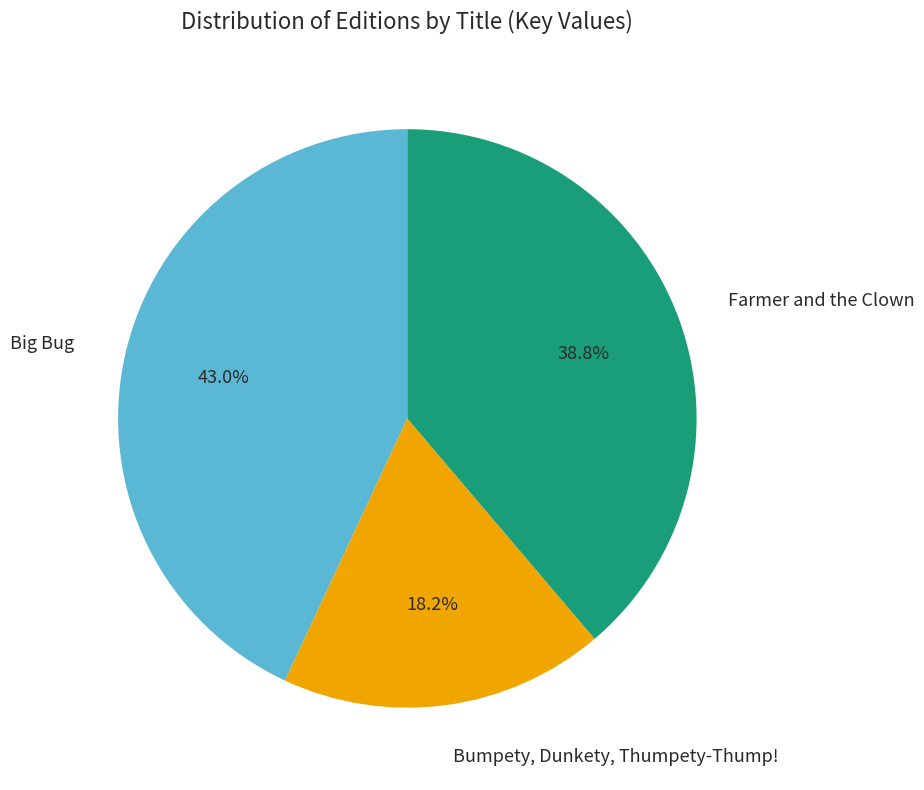

Rank the categories by value from highest to lowest.

Big Bug, Farmer and the Clown, Bumpety, Dunkety, Thumpety-Thump!